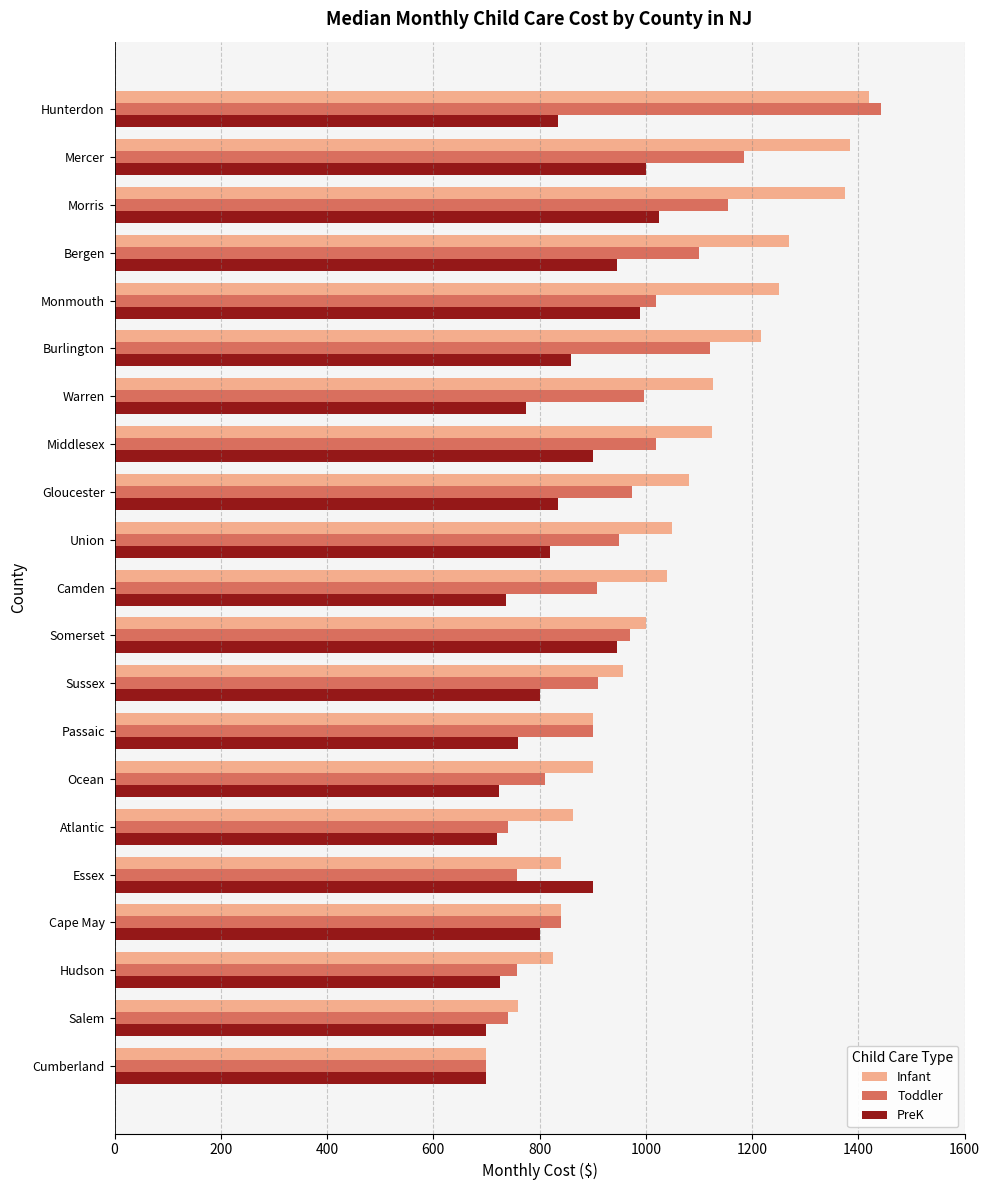

Is it true that Infant equals 900.0 at Ocean?

True